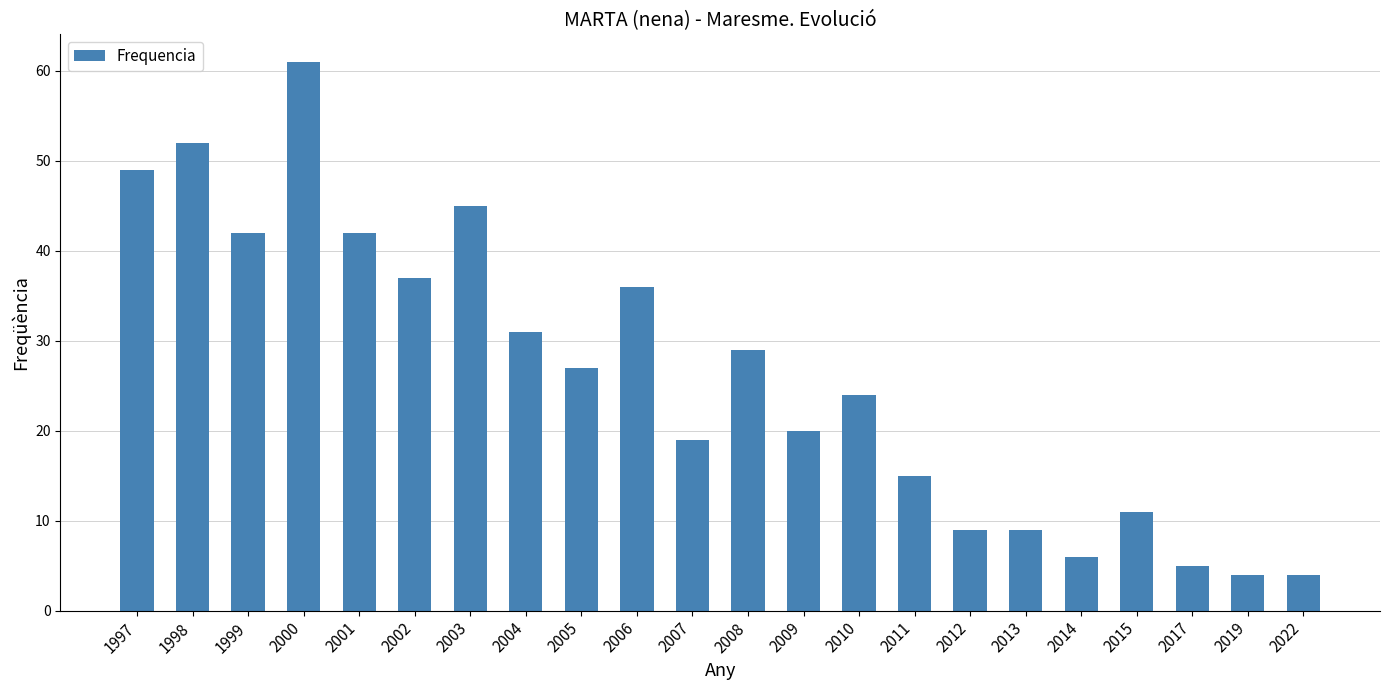

Is it true that the value at 2015 is 16?

False